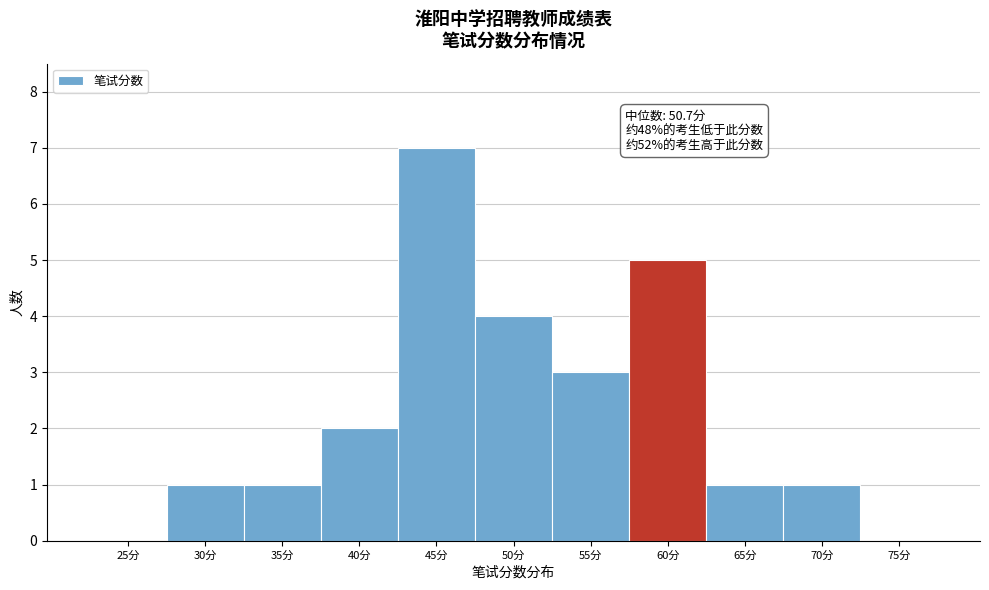

Reading left to right, extract all data points from this chart.

25分=0	30分=1	35分=1	40分=2	45分=7	50分=4	55分=3	60分=5	65分=1	70分=1	75分=0